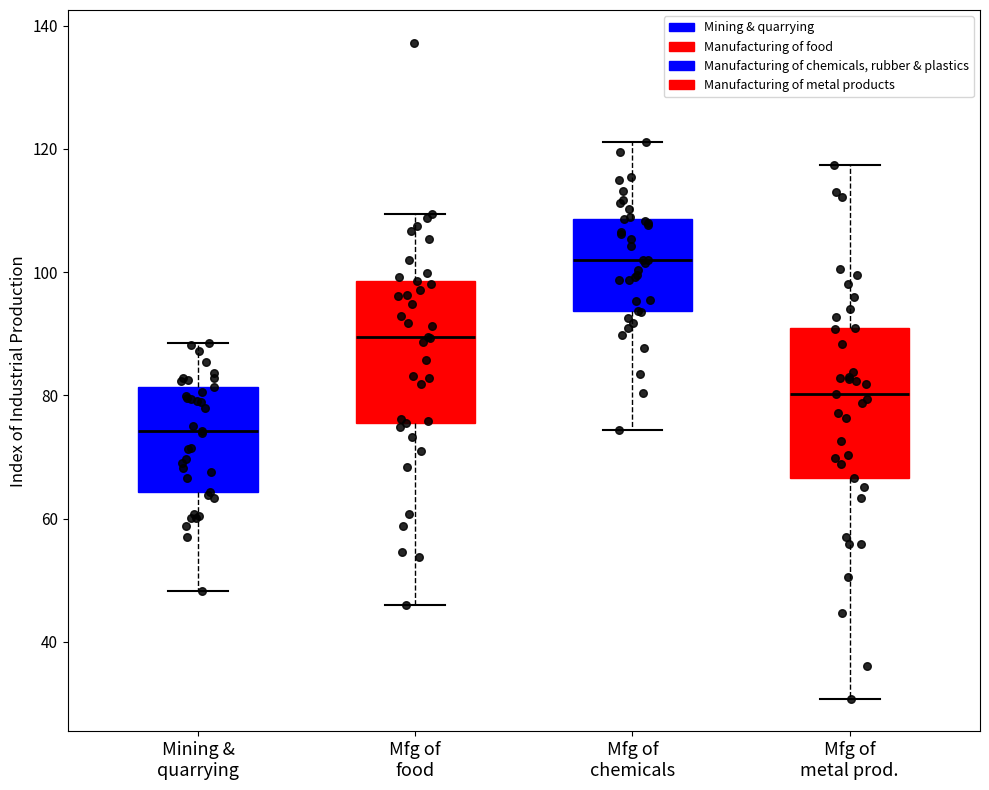

Where does the upper whisker of the box for Mining & quarrying end on the y-axis? The values are not printed on the chart, so give them approximately, as read against the axis.

88